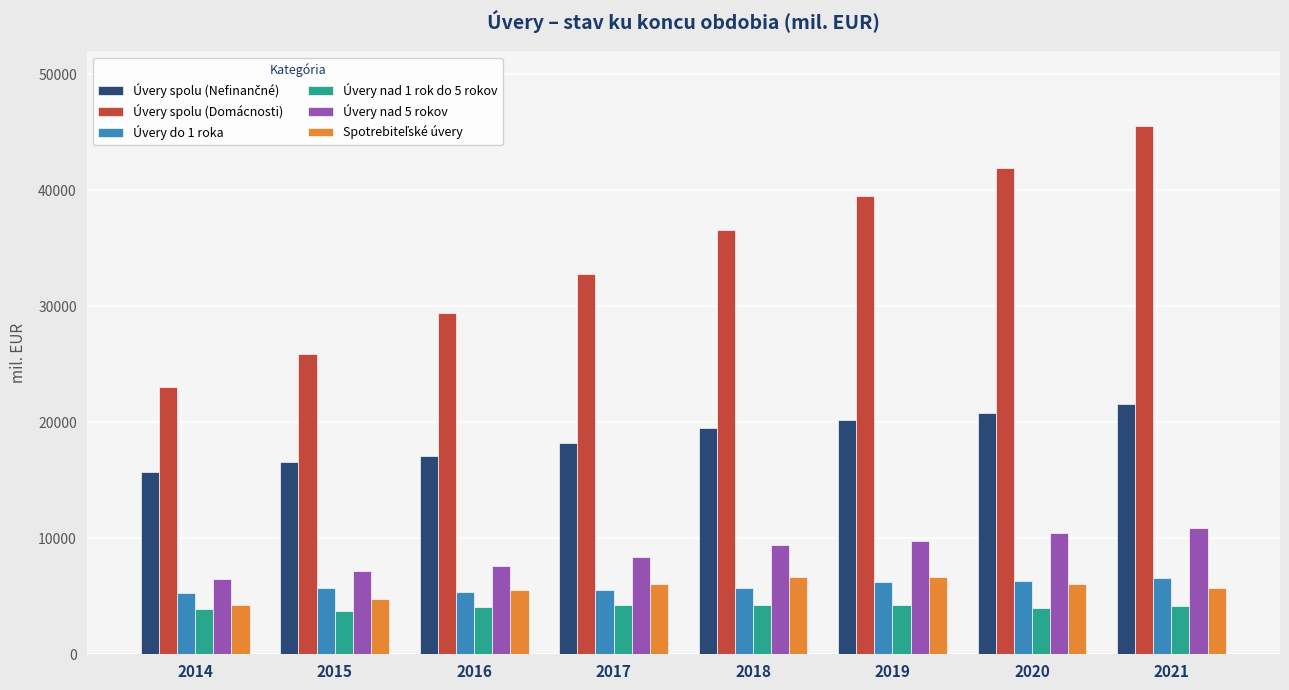

At which category does the chart reach its peak across all series?

2021